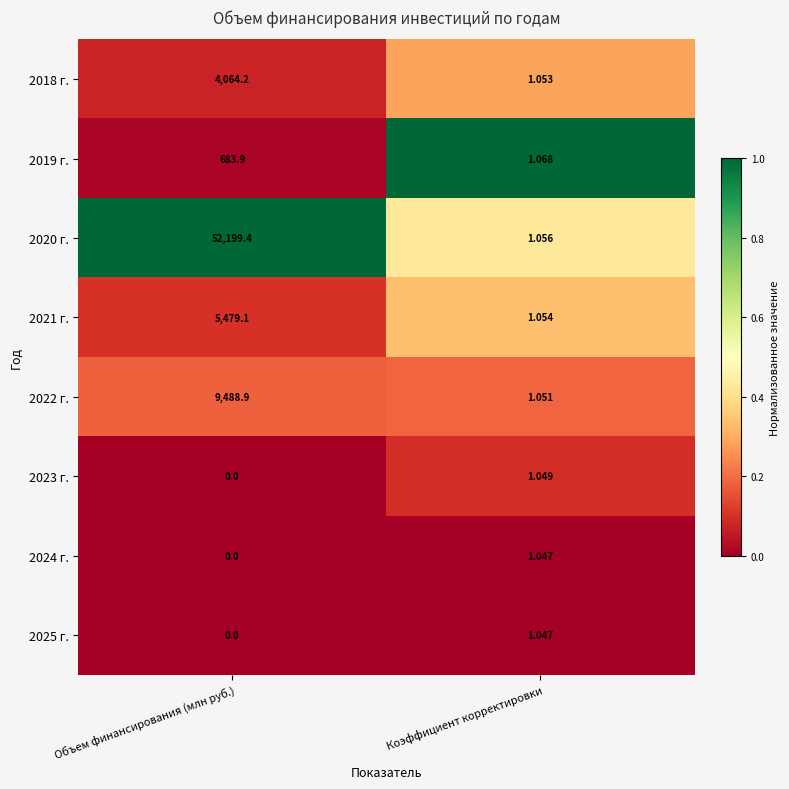

Which series has the largest range (max minus min)?

2020 г.